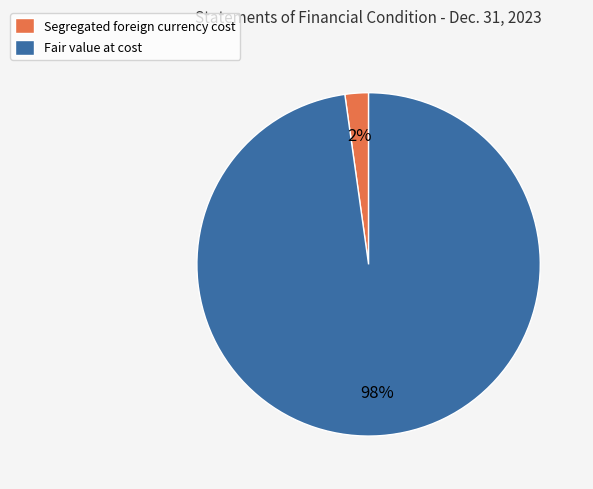

Does Fair value at cost represent more than half of the total?

Yes